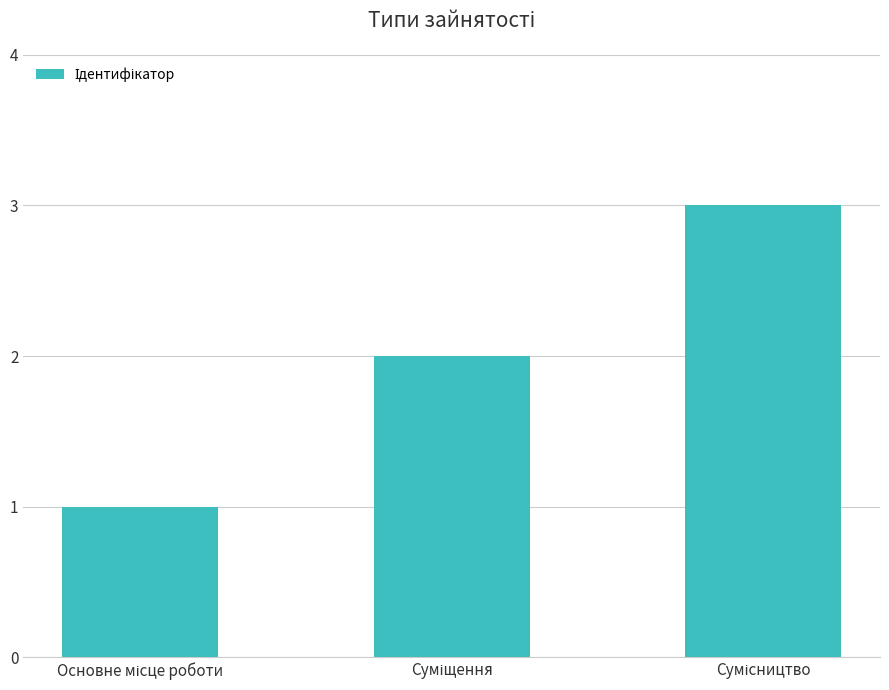

How many data points does each series have?

3